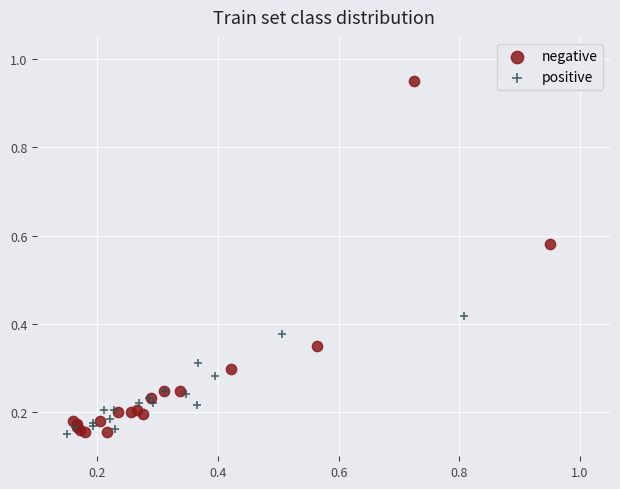

Which series has the largest Y range (max minus min)?

negative